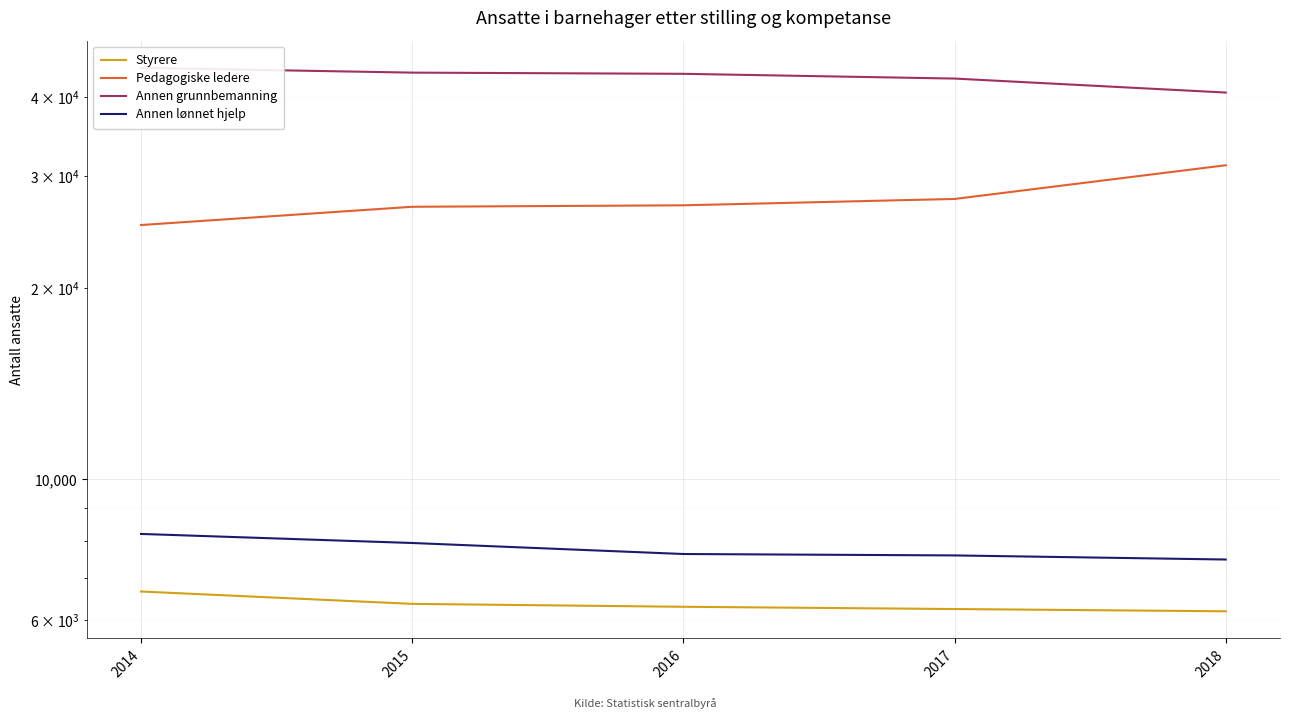

What is the value of the Annen grunnbemanning point at the 3rd from the left?

43534